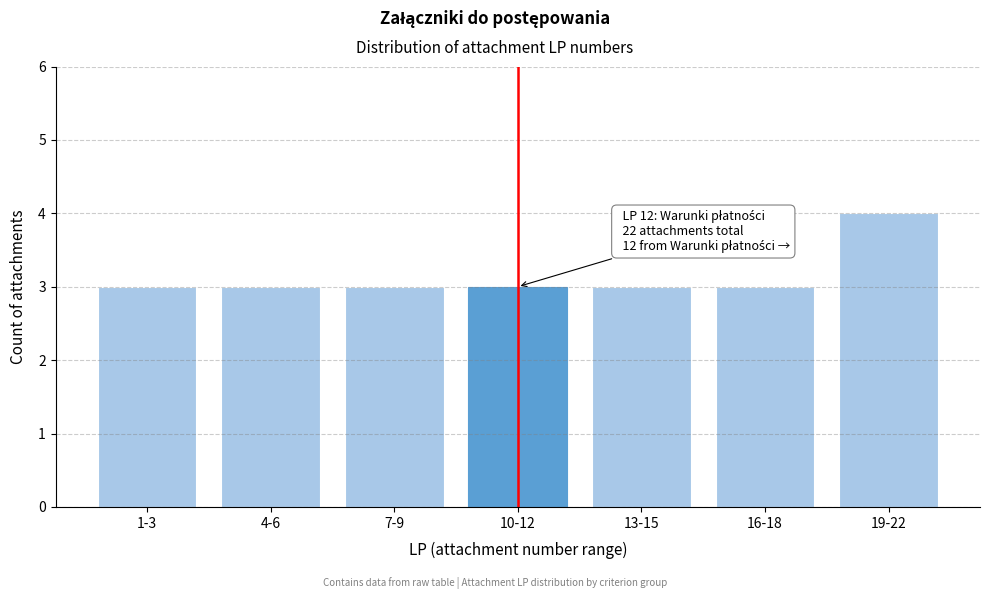

Reading right to left, transcribe all the data shown in this chart.

4	3	3	3	3	3	3